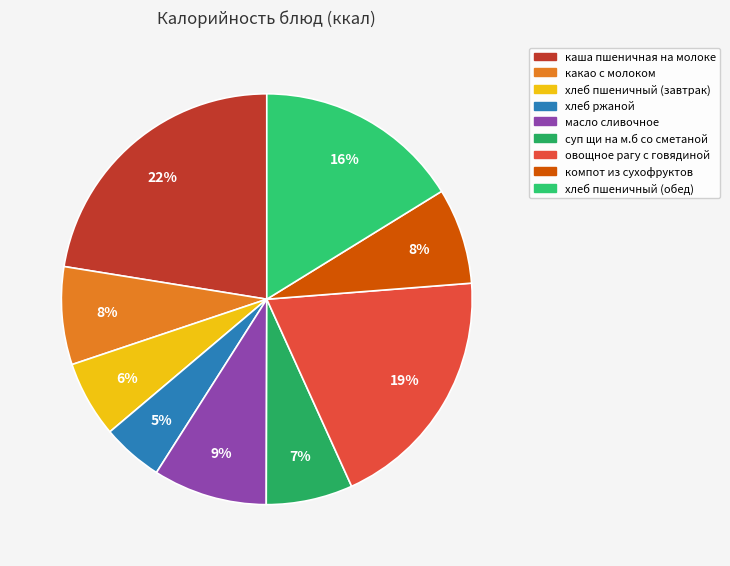

How many segments does this pie chart have?

9